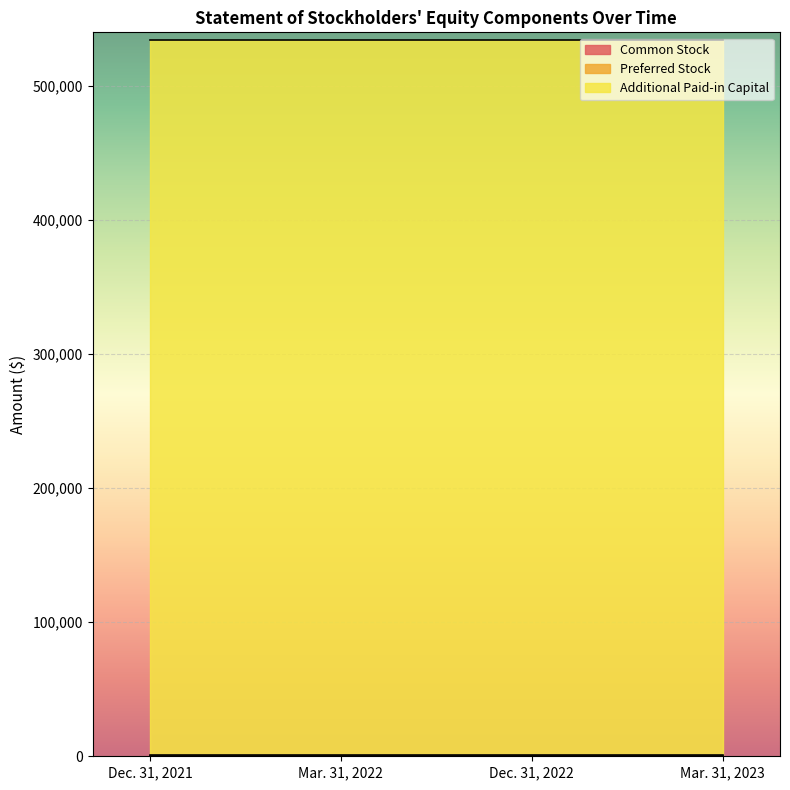

What position from the right is Dec. 31, 2022?

2